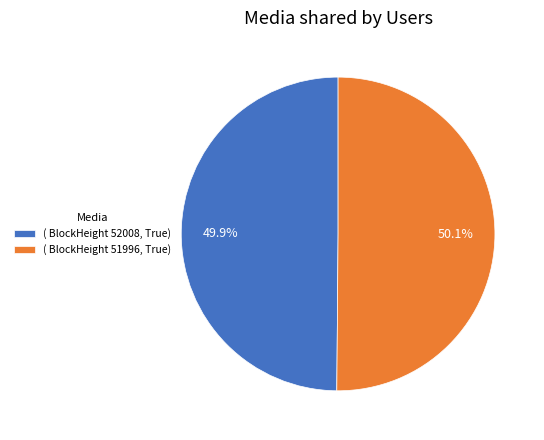

Combined, do ( BlockHeight 52008, True) and ( BlockHeight 51996, True) account for over 50%?

Yes